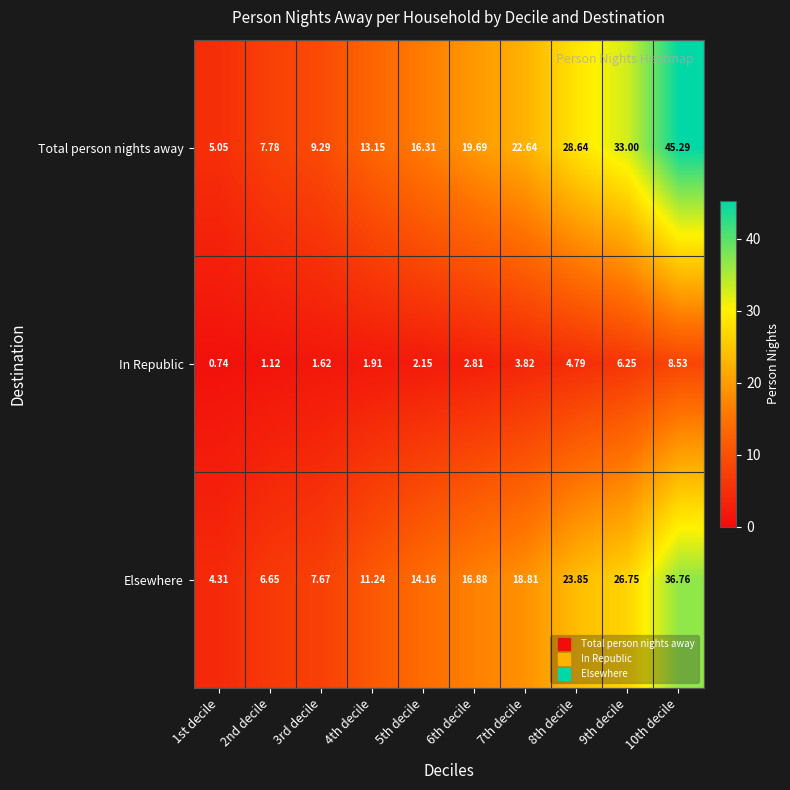

Which series has the largest total across all categories?

Total person nights away